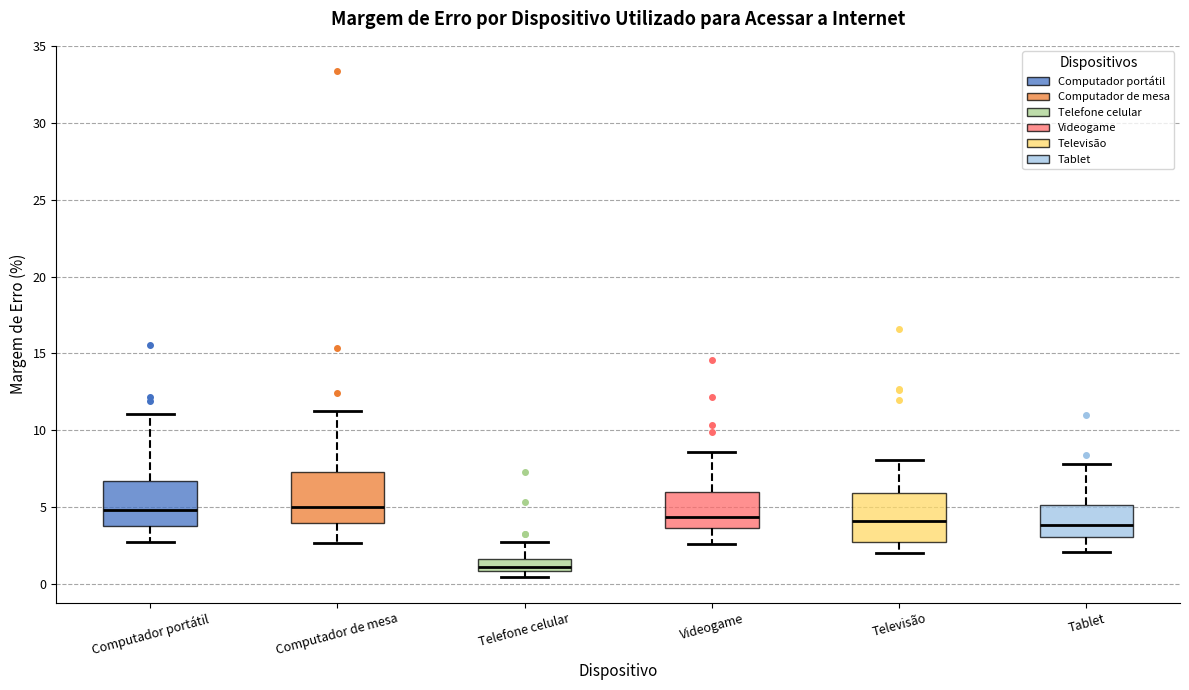

Reading left to right, read every box against the y-axis: the position of its median line, the range the box covers, and the ends of its whiskers. The values are not printed on the chart, so give them approximately, as read against the axis.

Computador portátil: median 5.0, box 3.5 to 6.5, whiskers 2.5 to 11.0
Computador de mesa: median 5.0, box 4.0 to 7.0, whiskers 2.5 to 11.0
Telefone celular: median 1.0 (just above the box's lower edge), box 1.0 to 1.5, whiskers 0.5 to 2.5
Videogame: median 4.5, box 3.5 to 6.0, whiskers 2.5 to 8.5
Televisão: median 4.0, box 2.5 to 6.0, whiskers 2.0 to 8.0
Tablet: median 4.0, box 3.0 to 5.0, whiskers 2.0 to 8.0